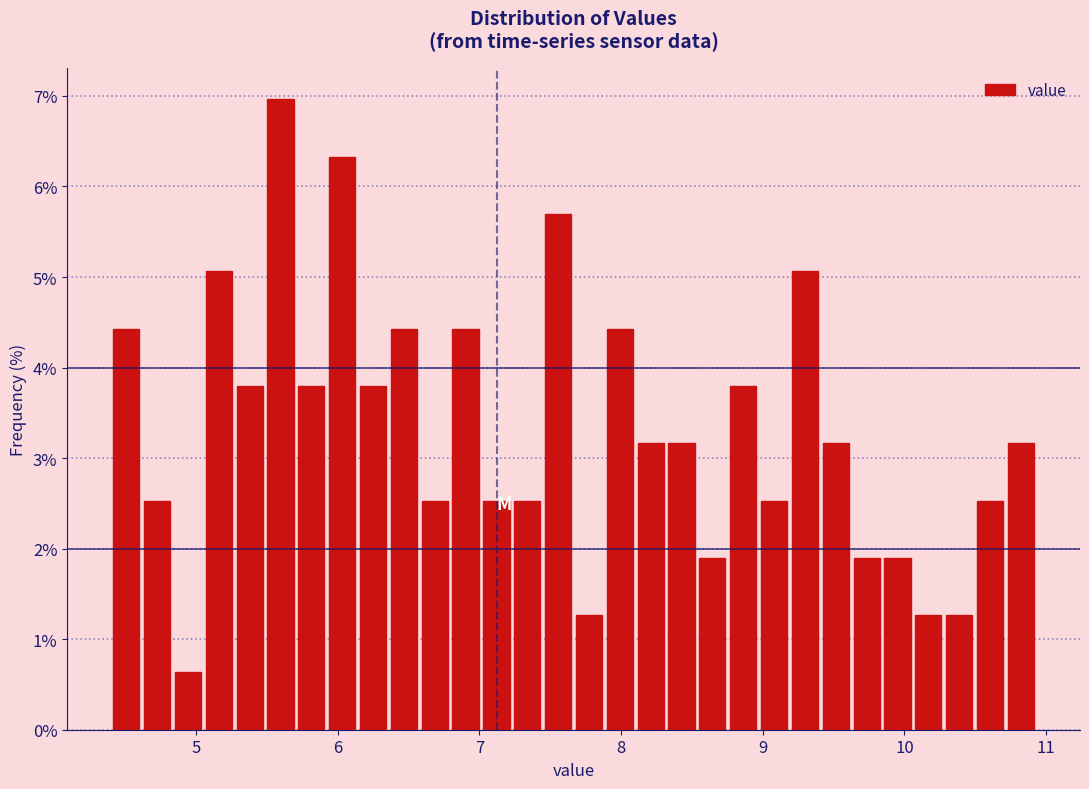

Around what value on the x-axis is the tallest bar? Give the approximate position of its centre, as read against the axis.

5.6